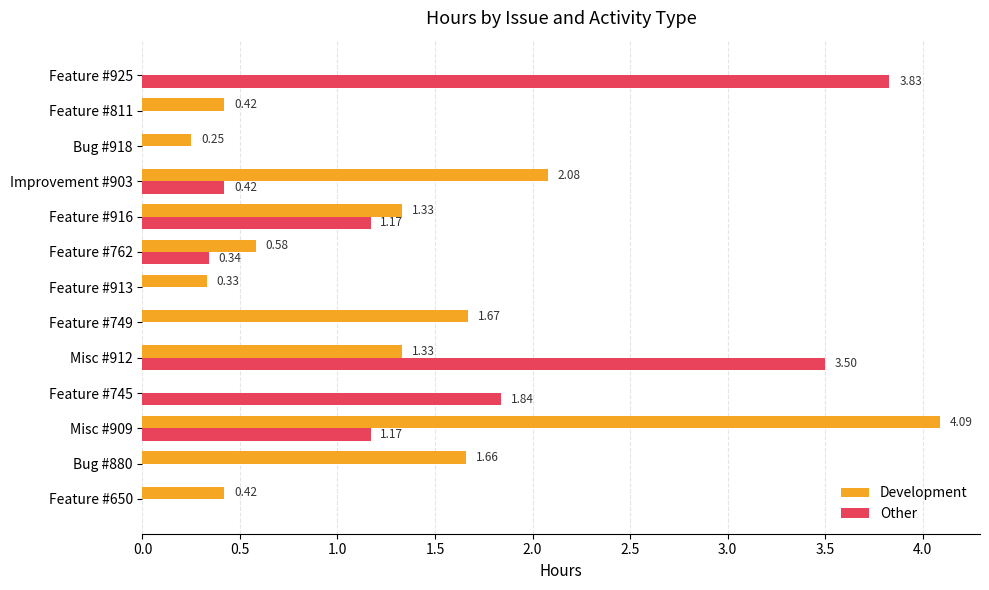

Is the value of Other at Feature #650 greater than the value of Development at Bug #918?

No